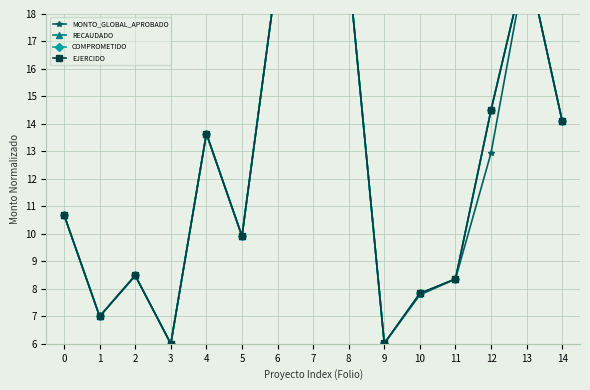

What value does the COMPROMETIDO series have at 1?

7.0